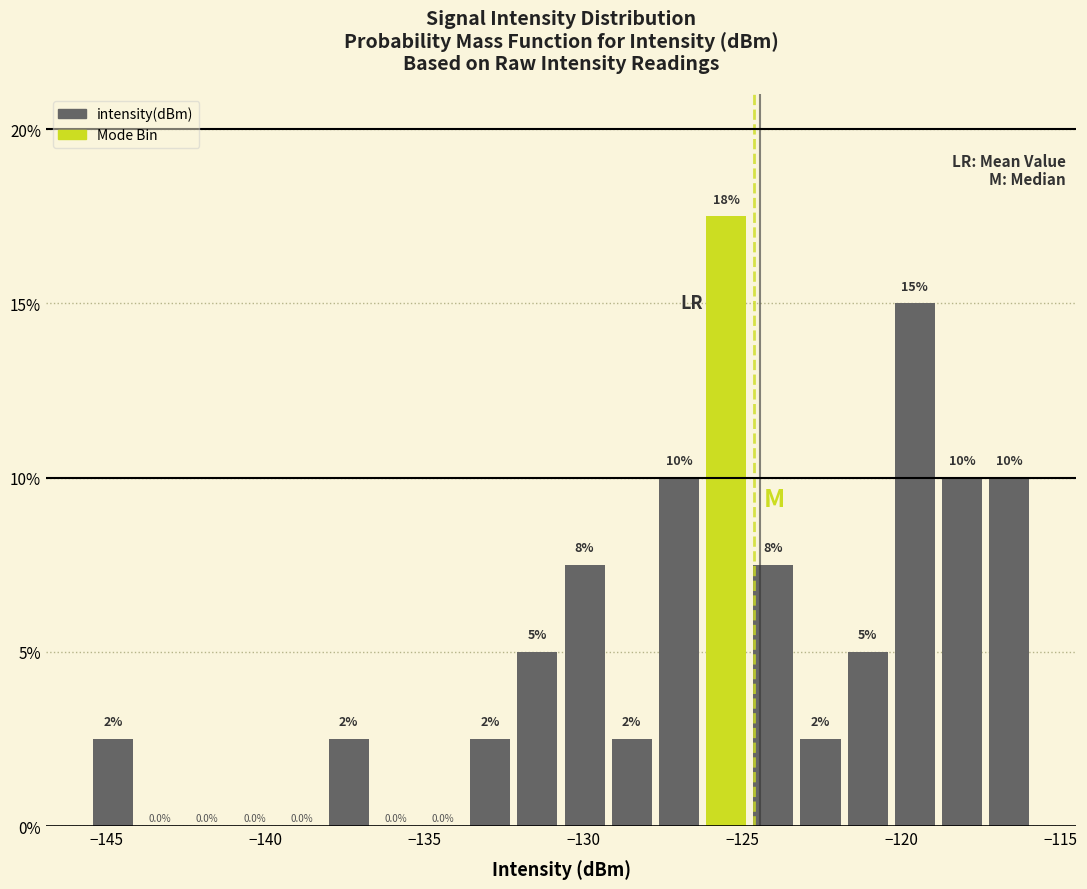

Read against the x-axis, roughly where is the centre of the tallest bar?

-125.5